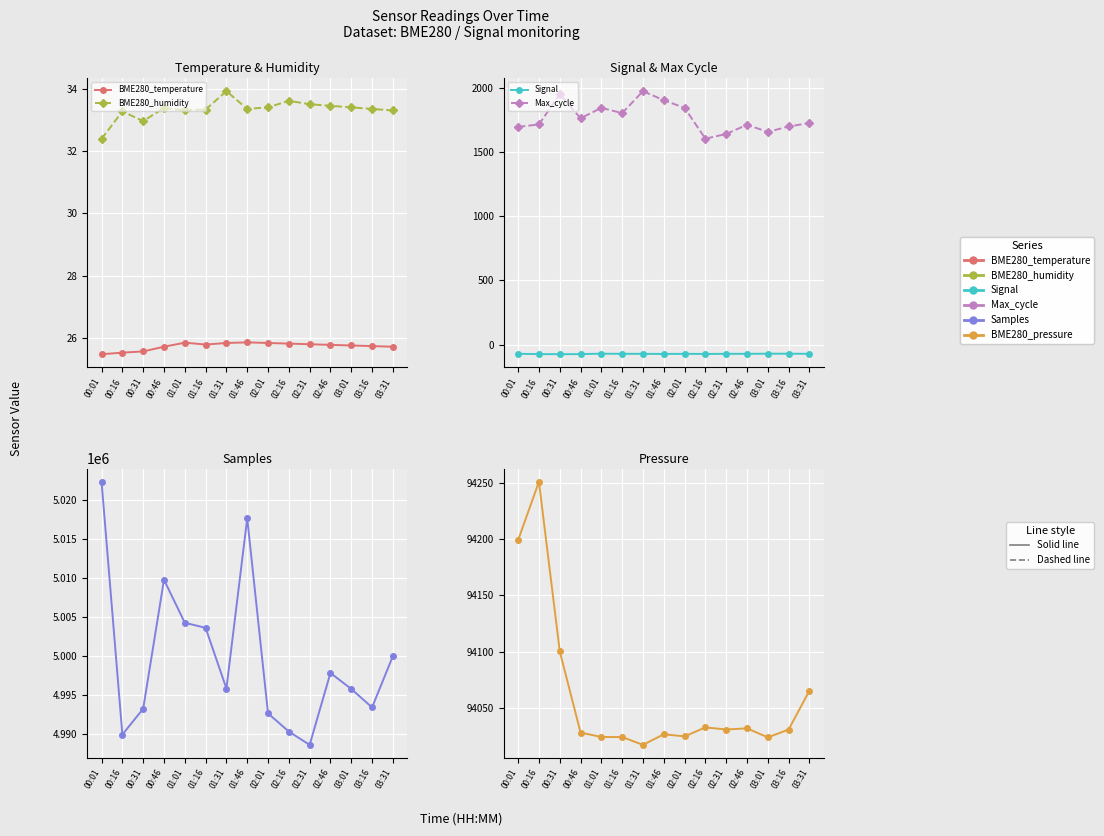

True or false: BME280_temperature and Samples cross at least once.

False